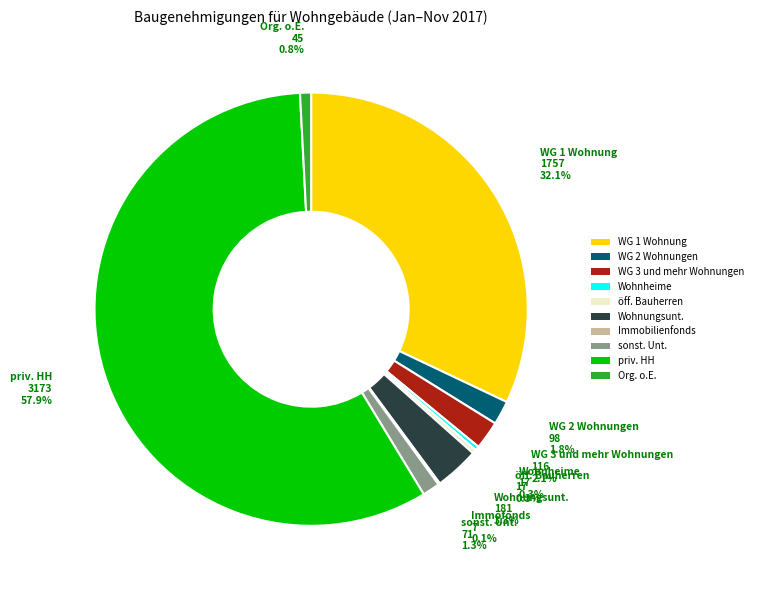

Is there any slice that represents more than half of the pie?

Yes